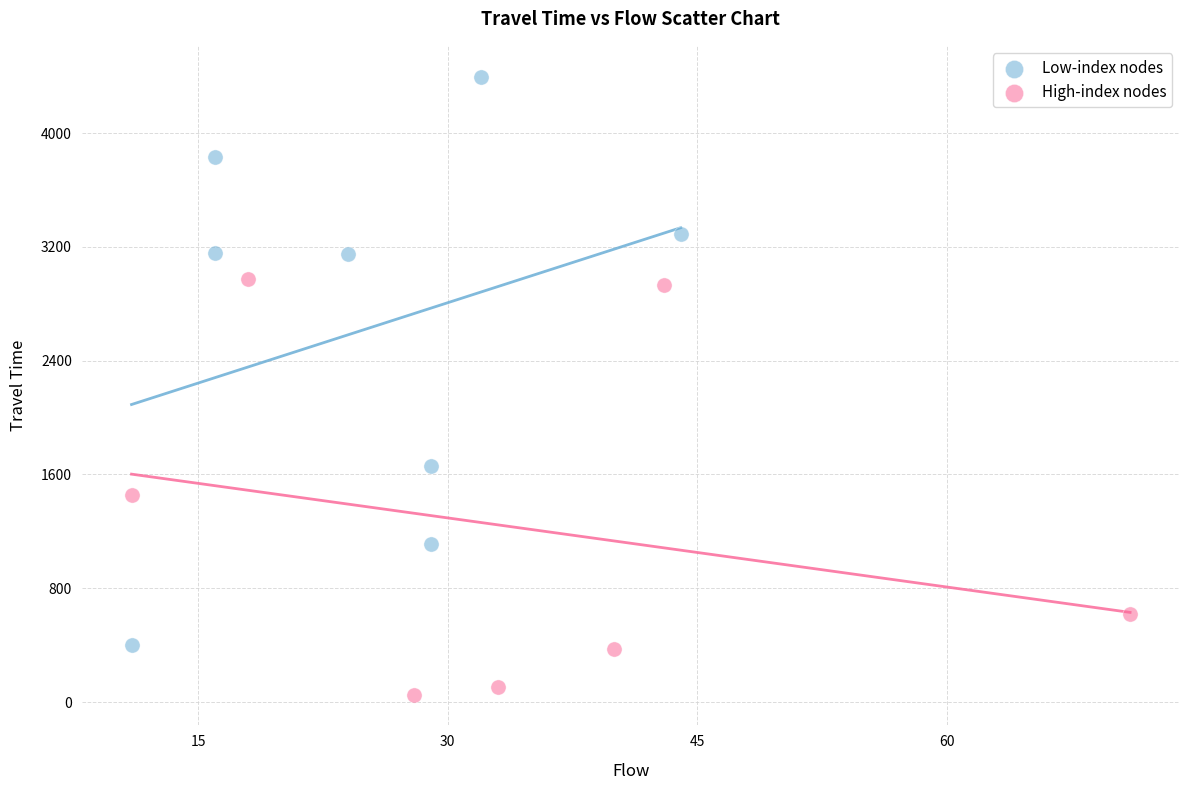

Which series has the largest Y range (max minus min)?

Low-index nodes